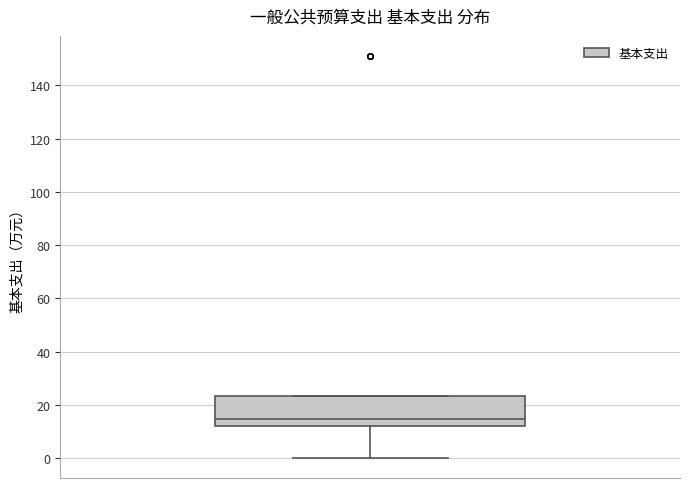

Transcribe this box plot: give where the median line is, the range the box spans, and where the two whiskers end, as read against the y-axis. The values are not printed on the chart, so give them approximately, as read against the axis.

median 14, box 12 to 24, whiskers 0 to 24